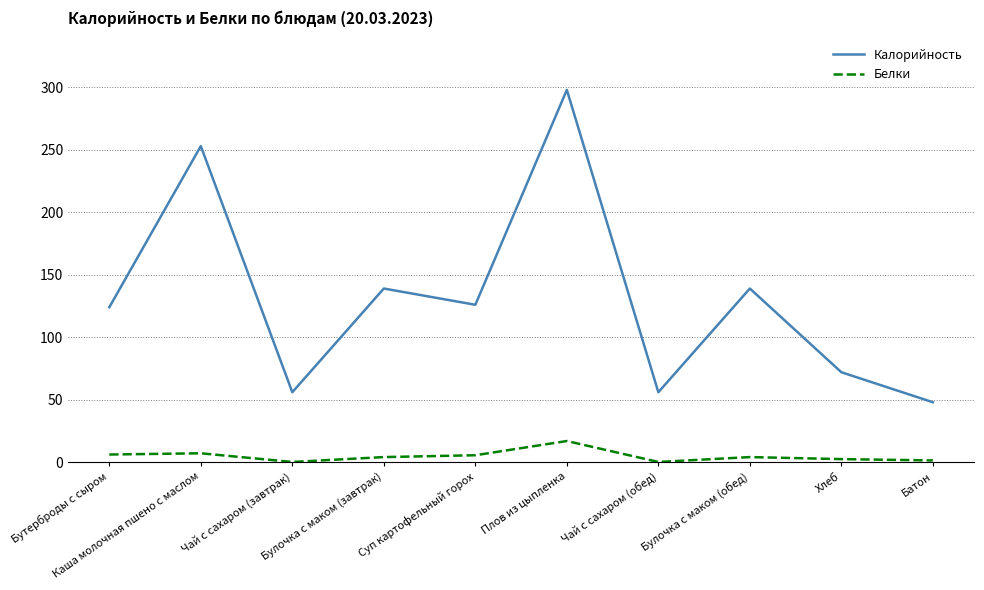

What is the difference between the maximum and minimum values in the Калорийность series?

250.0